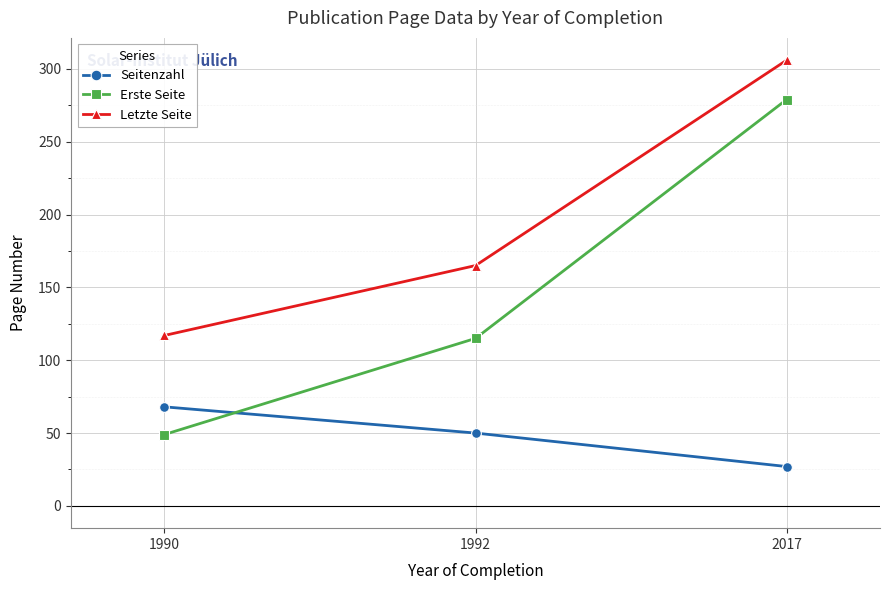

Does the chart display data point markers on the line(s)?

Yes